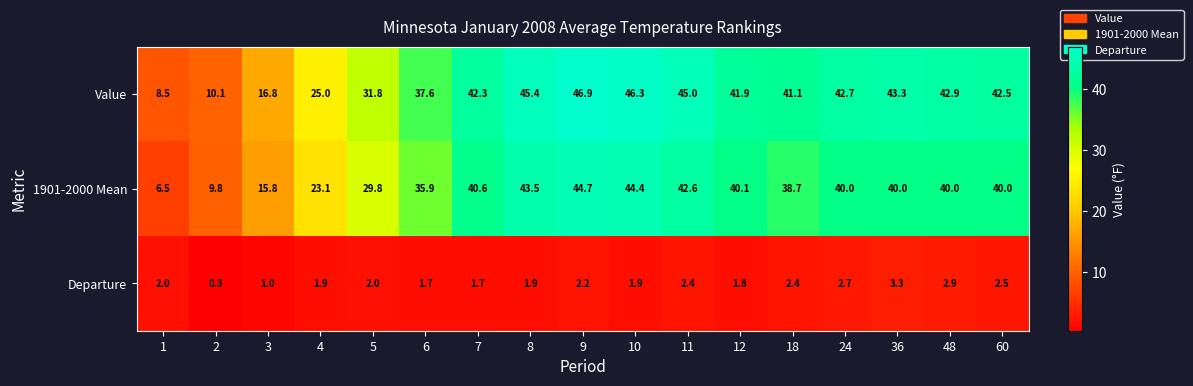

Where does the Value series first go above 42?

7